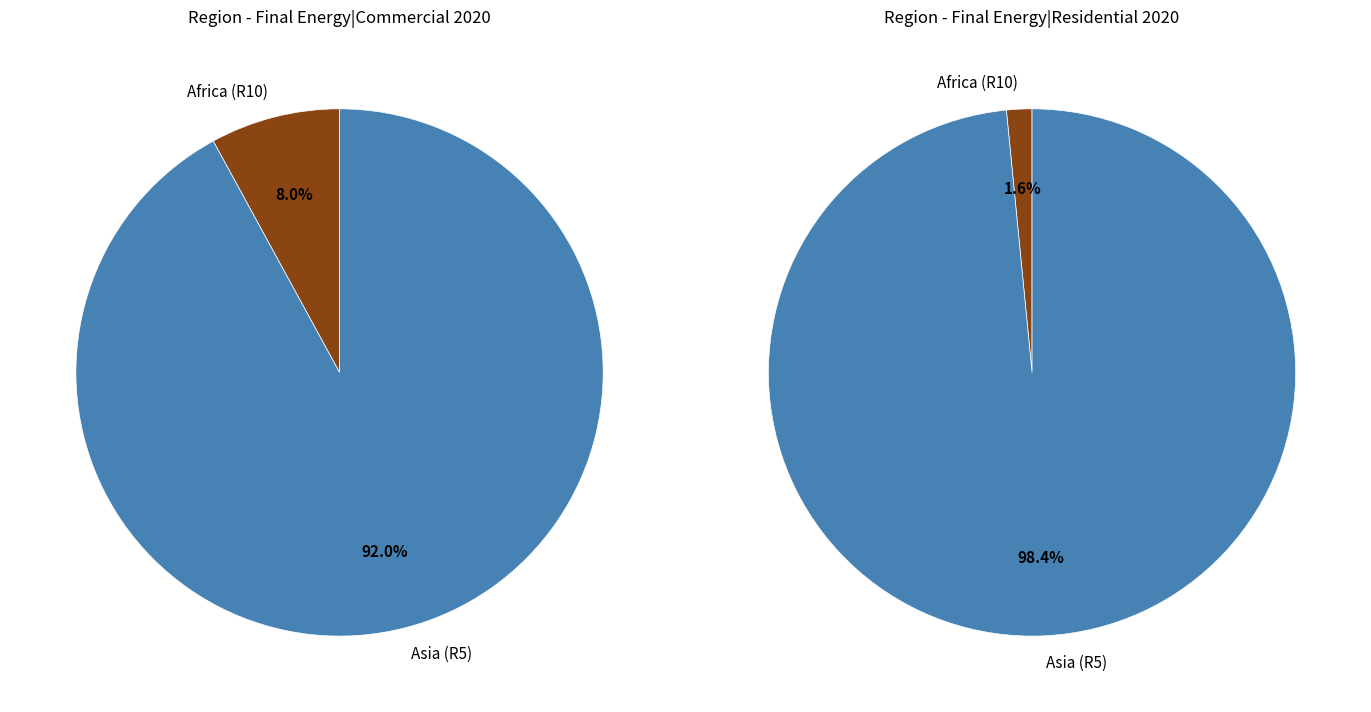

Does any single category account for the majority?

Yes